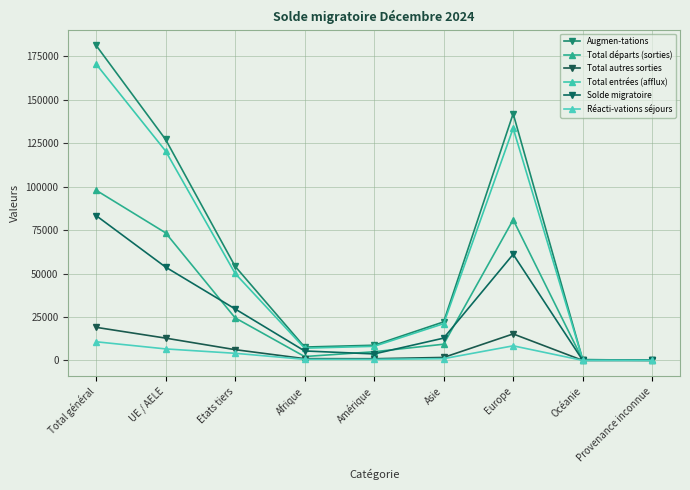

What is the label of the 7th point from the right?

Etats tiers